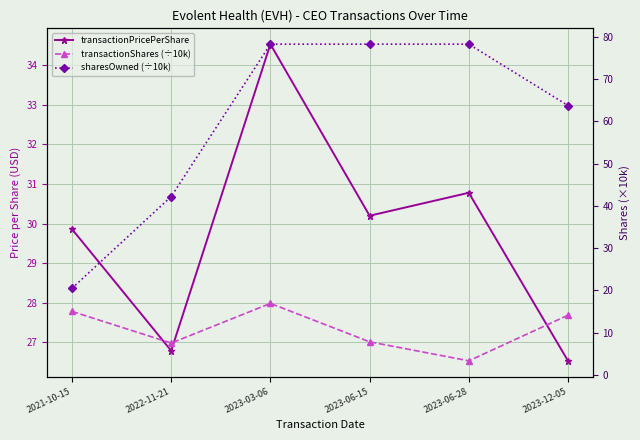

Which label corresponds to the smallest value in the chart?

2023-06-28